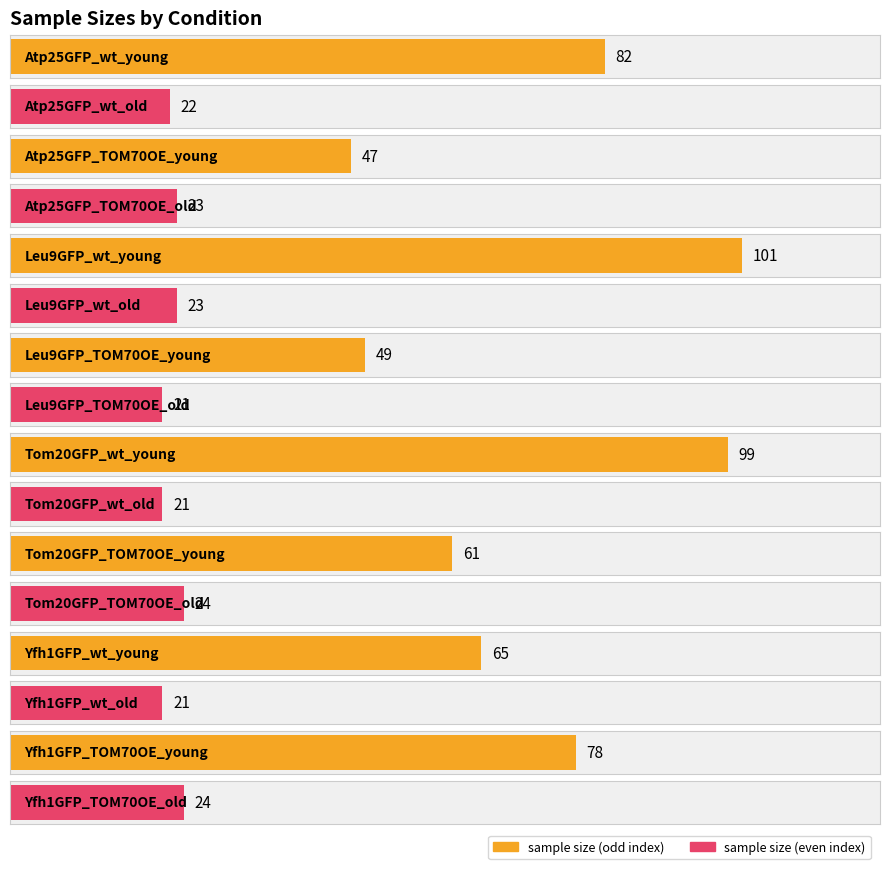

What is the approximate value at Yfh1GFP_TOM70OE_young, to the nearest 10?

80